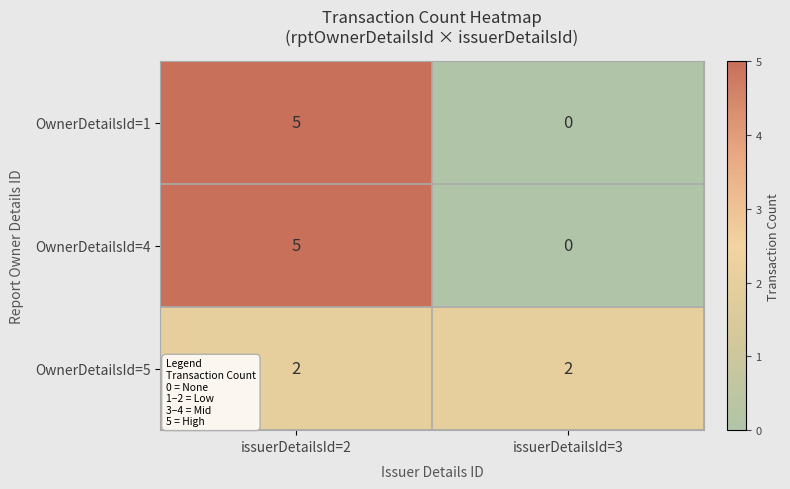

What is the spread (max minus min) of values at issuerDetailsId=2?

3